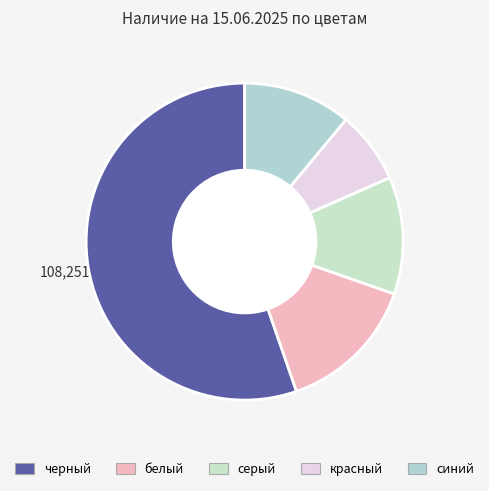

What is the majority slice?

черный